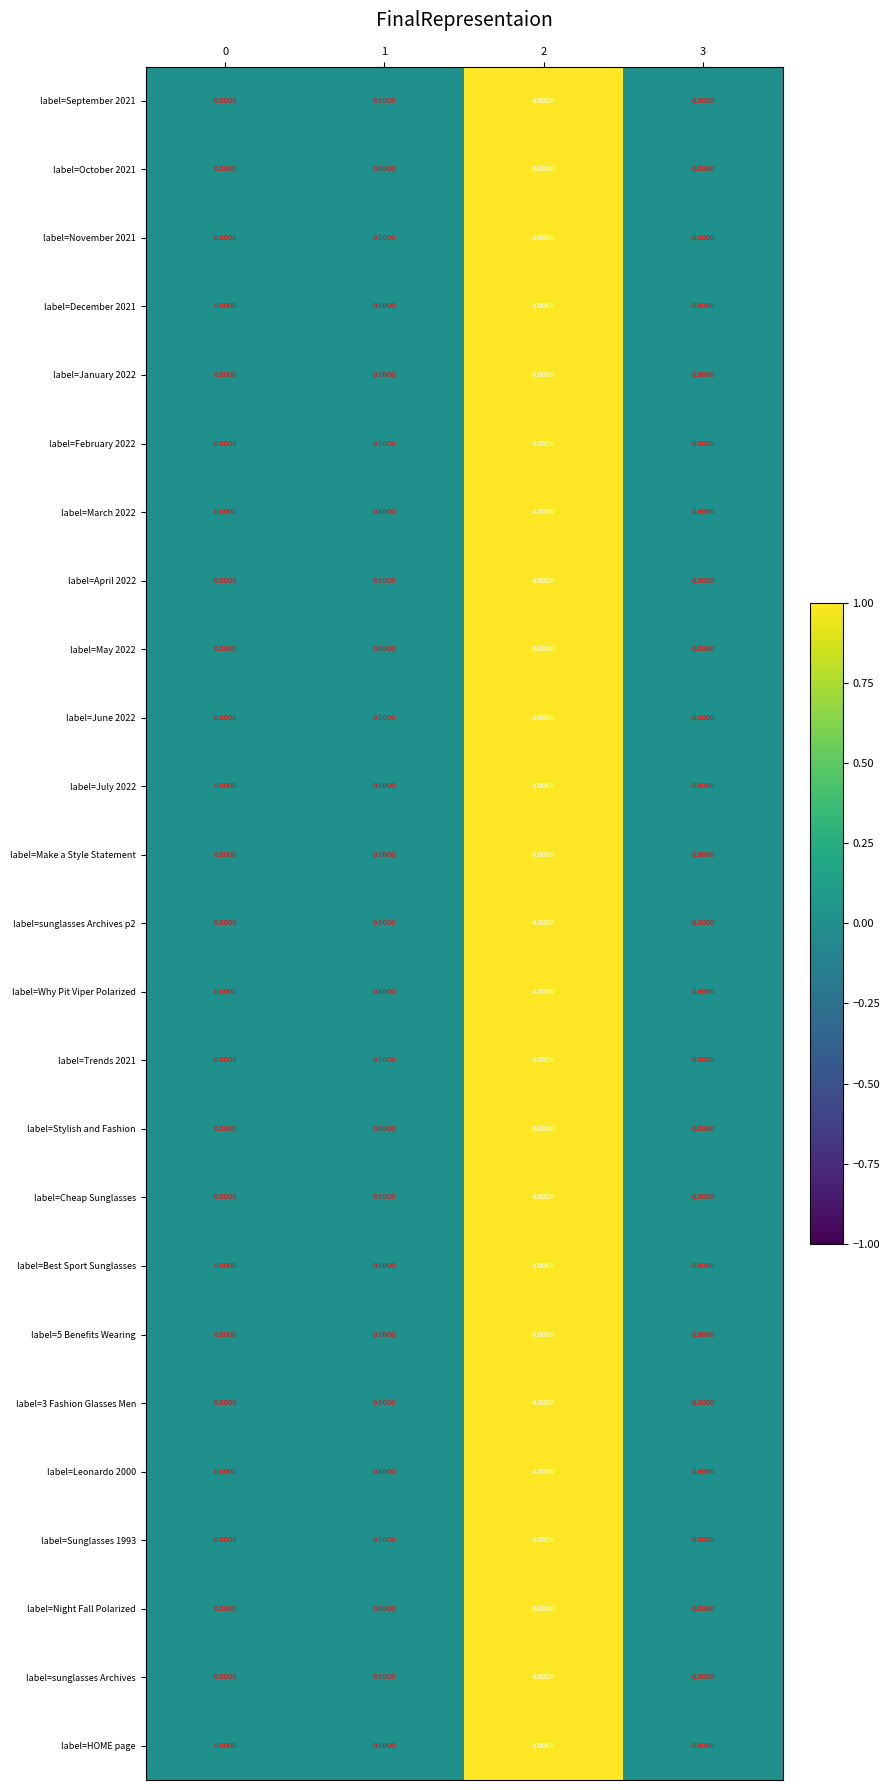

What is the difference between the maximum and minimum values in the label=March 2022 series?

4